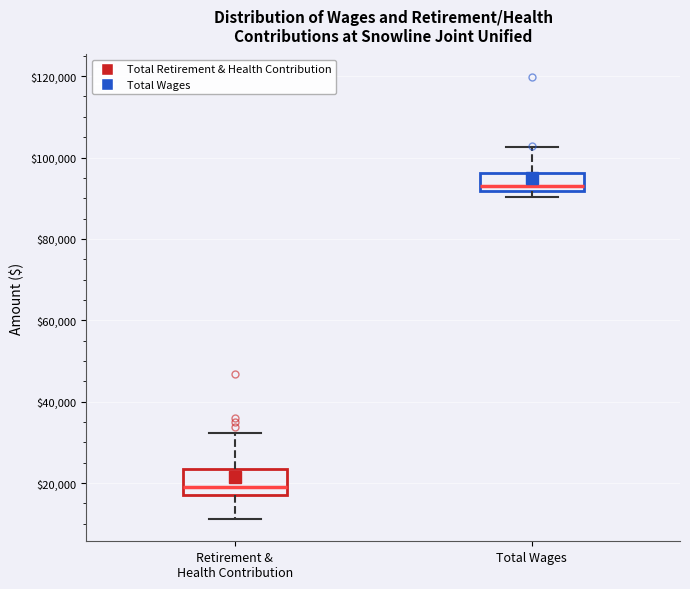

Which box has the lowest median line?

Retirement & Health Contribution